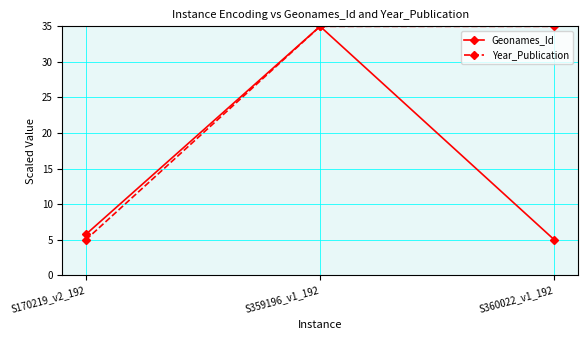

Is it true that Year_Publication equals 8.6 at S359196_v1_192?

False